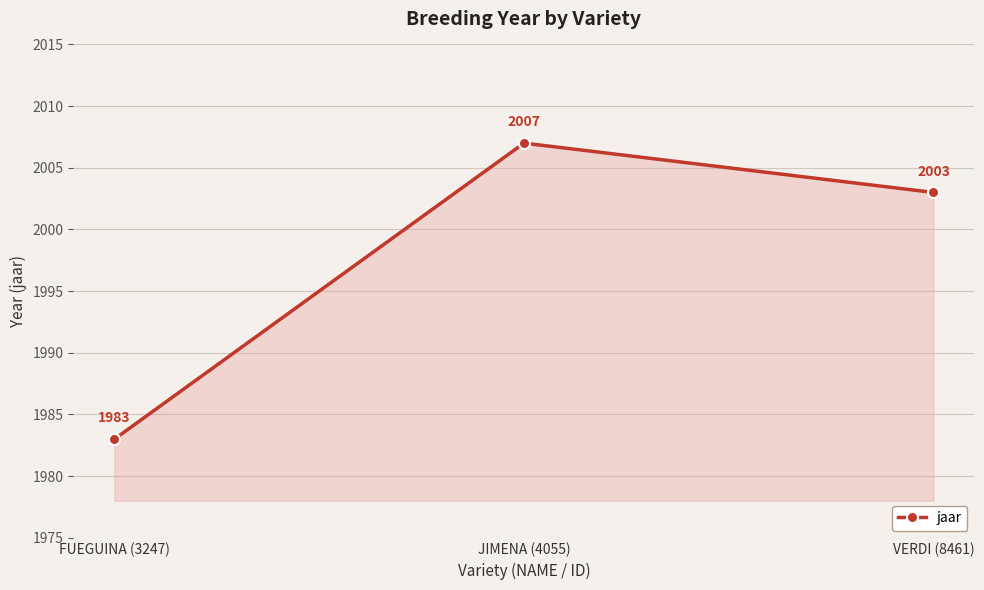

Rank the categories by value from lowest to highest.

FUEGUINA (3247), VERDI (8461), JIMENA (4055)